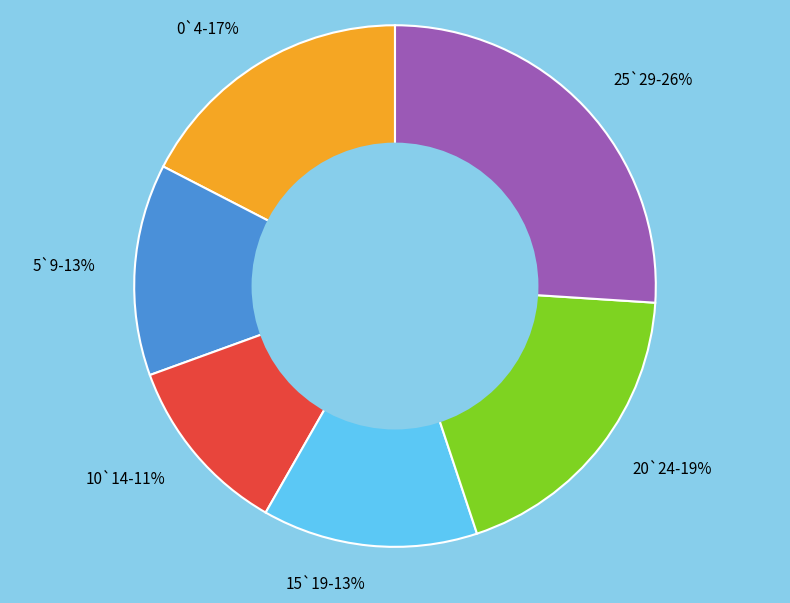

What is the smallest slice in the pie chart?

10`14